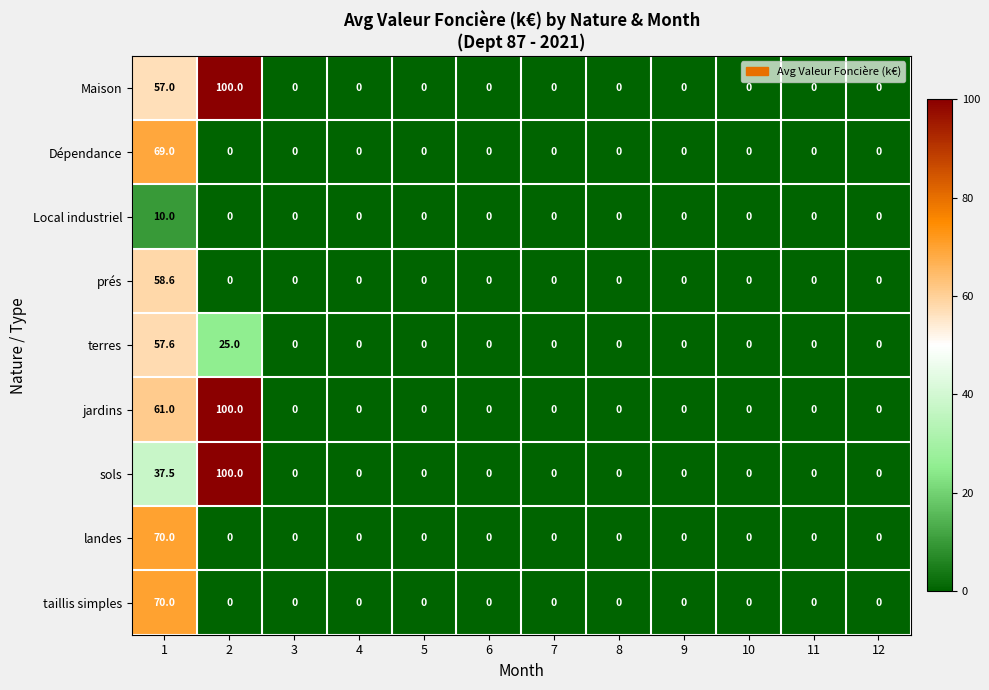

Which category has the highest value across all series?

2